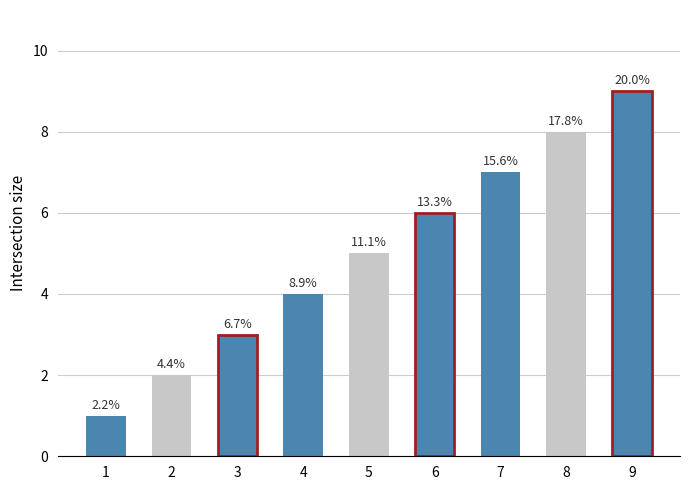

What is the value of the 1st bar from the left?

1